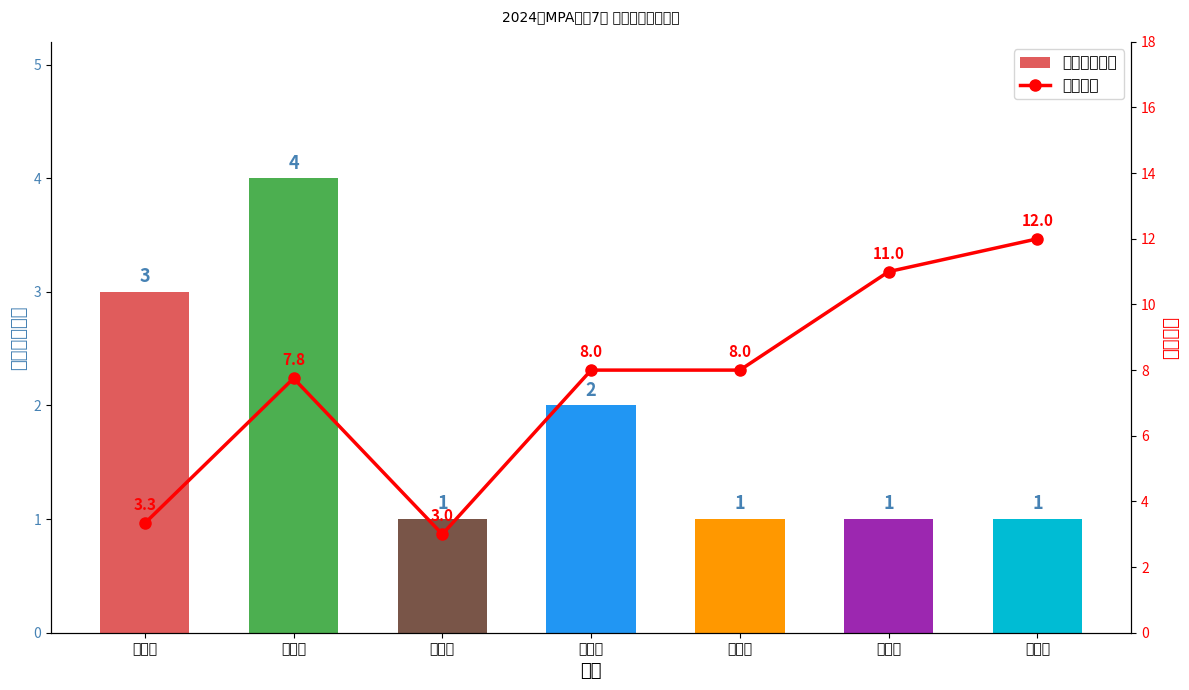

Rank the categories by 指导学生人数 value from highest to lowest.

罗国芬, 霍良安, 朱水成, 车丽萍, 朱小栋, 赵敬华, 刘新萍